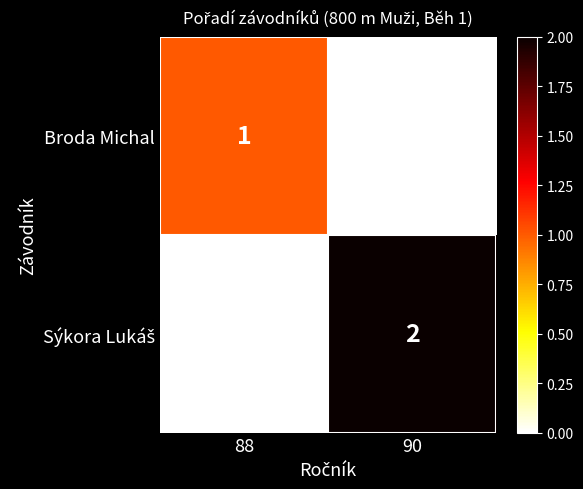

The value of Broda Michal at 88 is 2. True or false?

False